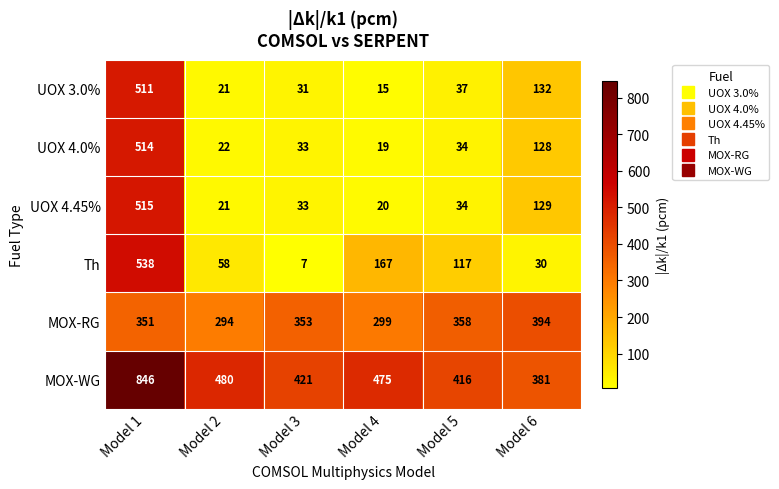

Which category has the lowest value across all series?

Model 3